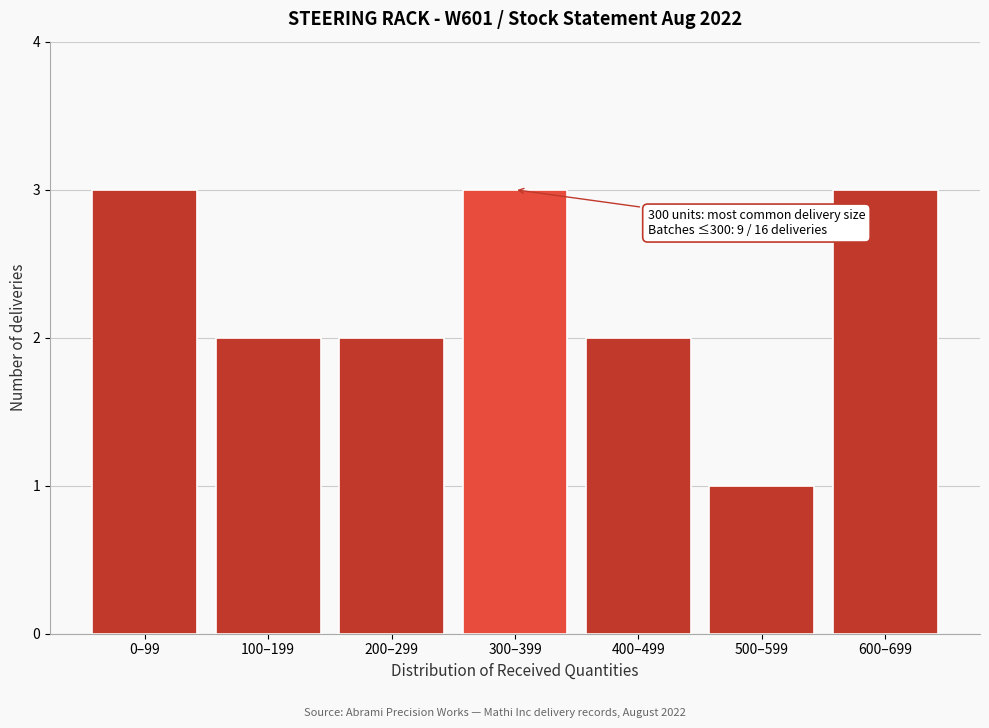

Reading right to left, what are all the values shown in this chart?

3	1	2	3	2	2	3